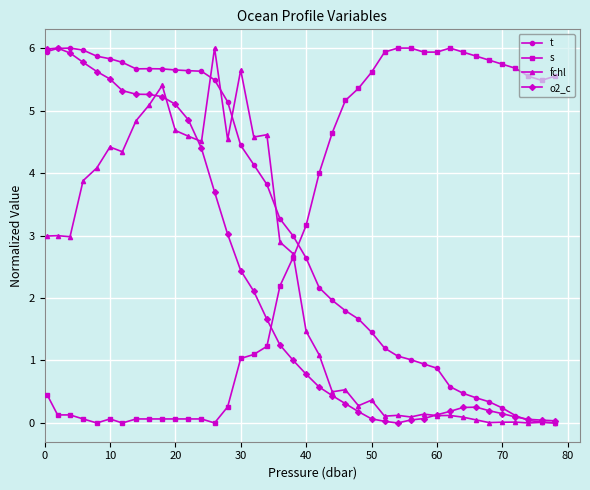

What is the value of the s point at the 33rd from the left?

5.9